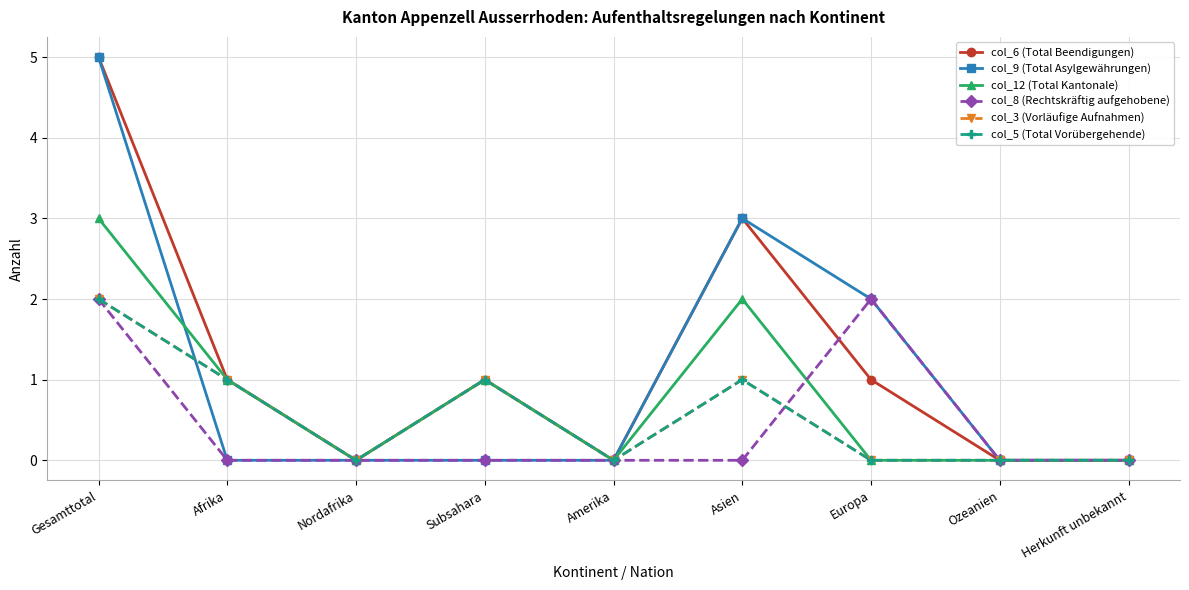

True or false: col_6 (Total Beendigungen) has more than 1 interior local peaks.

True